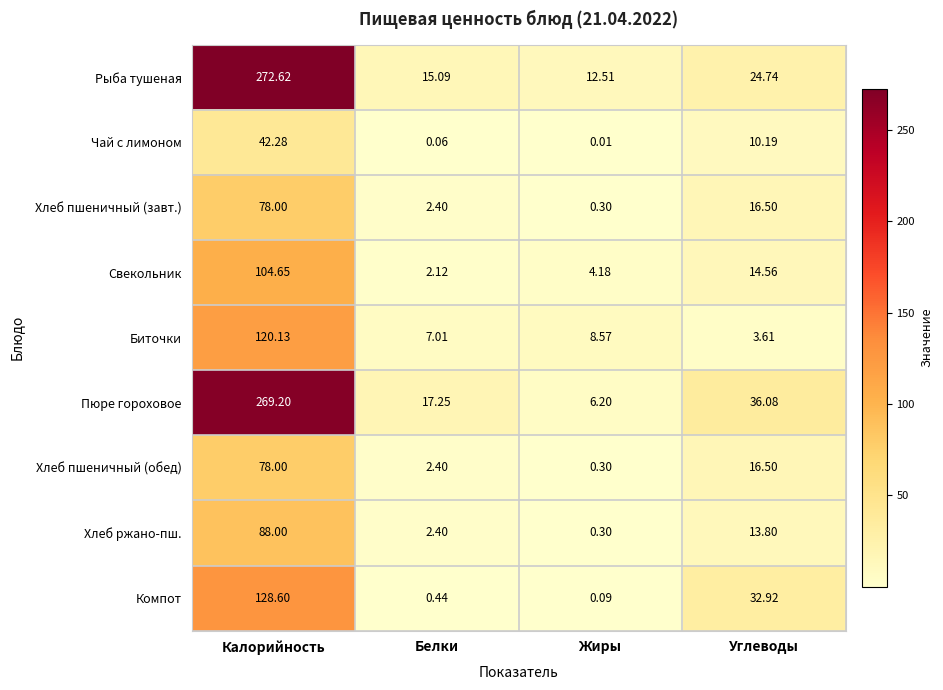

Which category has the lowest value in the Пюре гороховое series?

Жиры